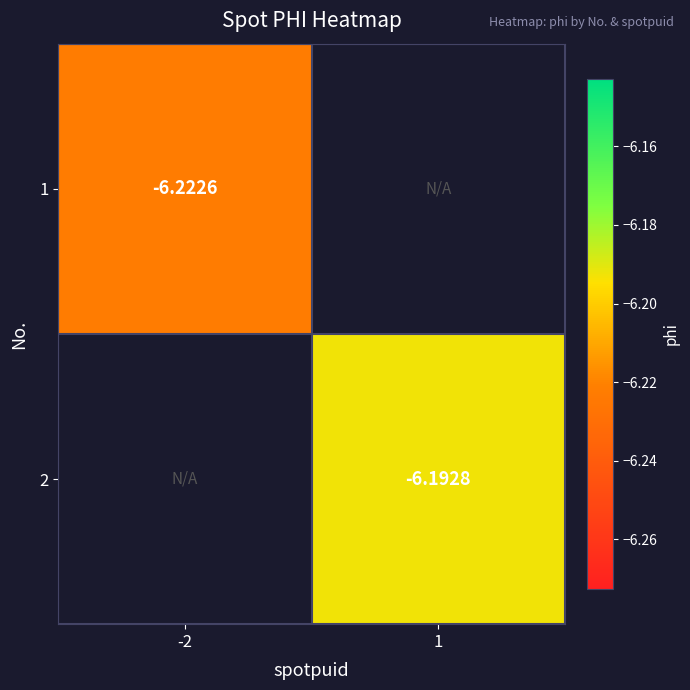

Which has a higher value, -2 or 1?

1